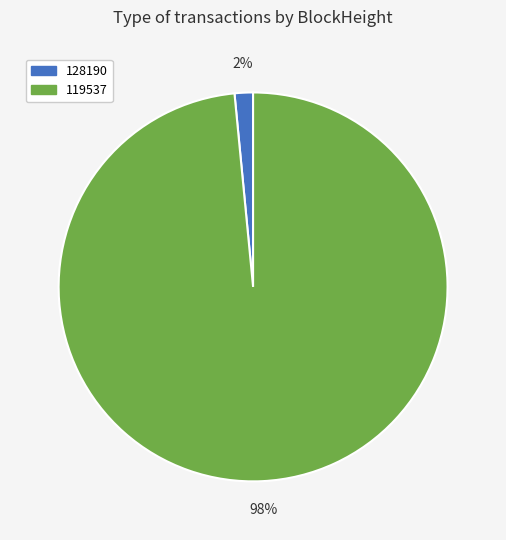

To the nearest percent, what is the average slice percentage?

50%